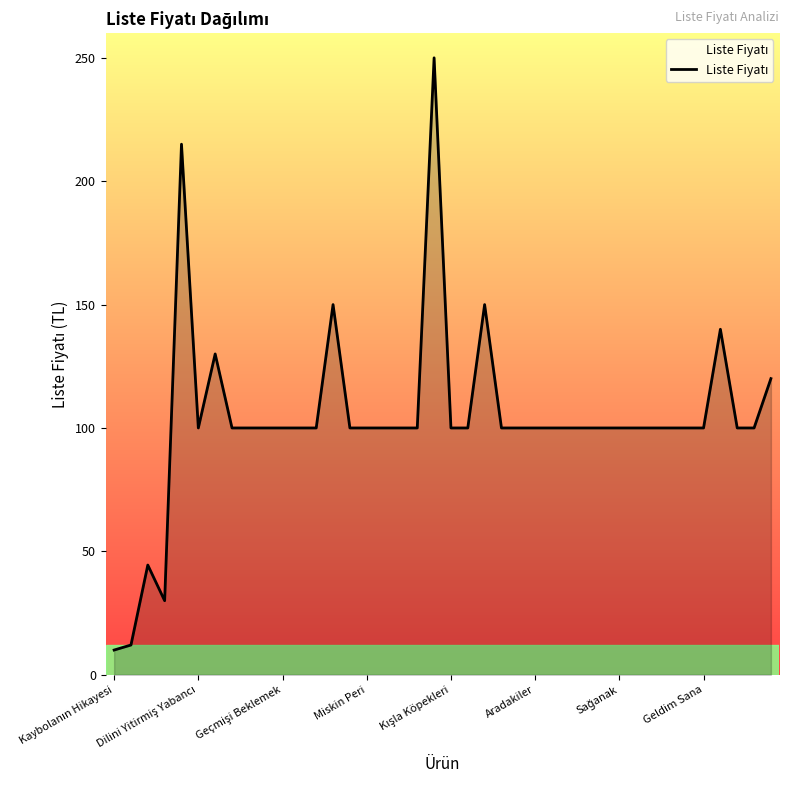

What is the maximum value shown in the chart?

250.0